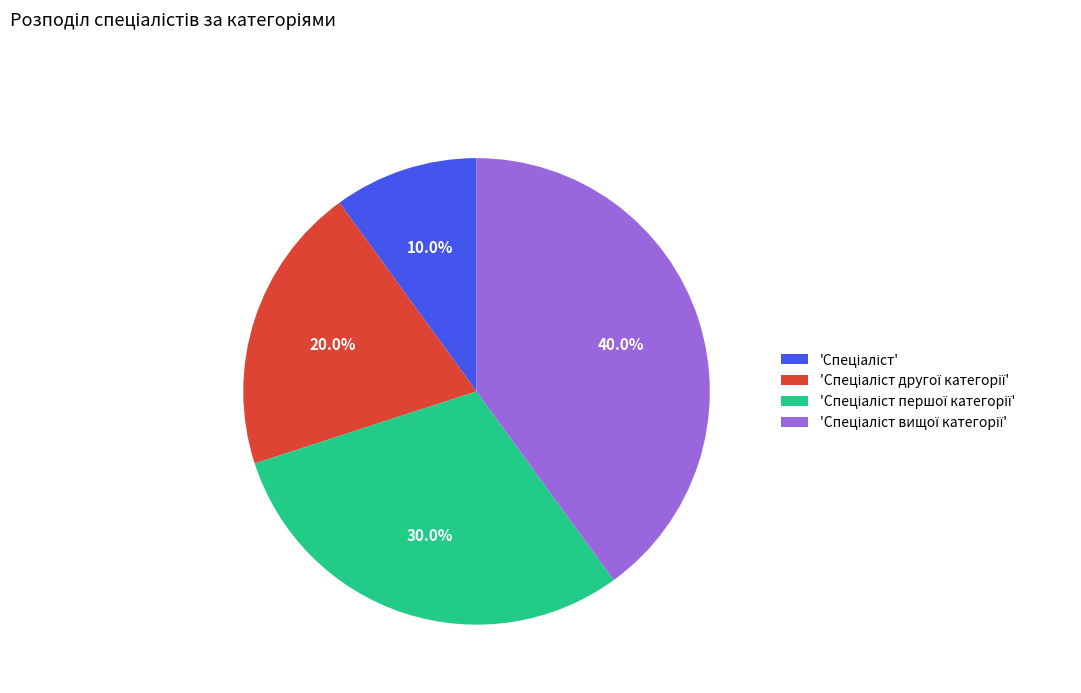

How many segments does this pie chart have?

4